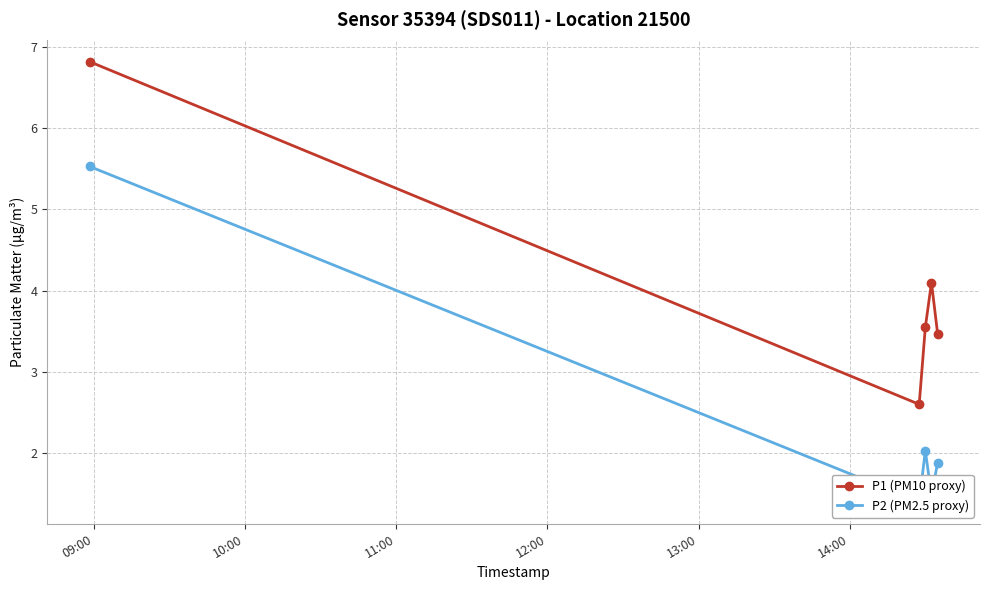

True or false: P1 (PM10 proxy) has more than 1 points higher than both neighbors.

False